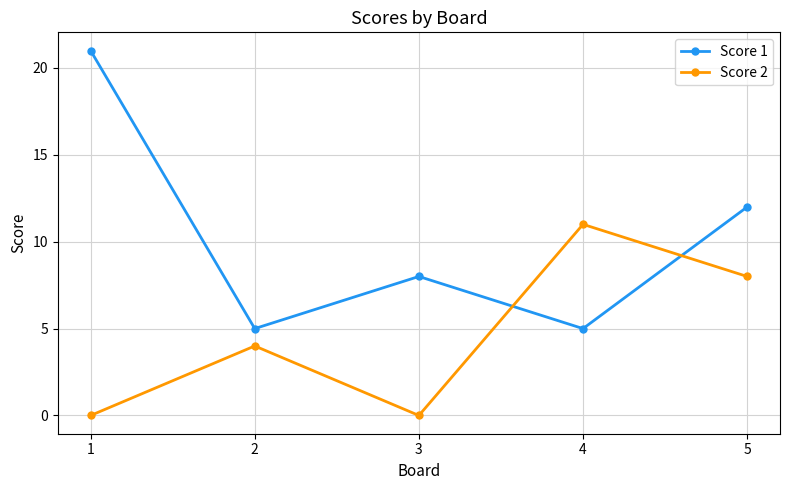

True or false: Score 1 and Score 2 cross at least once.

True